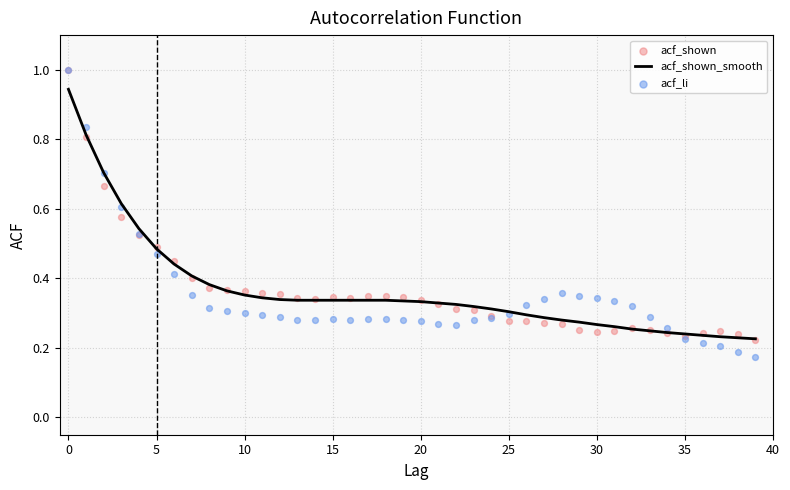

What are all the series names shown in the legend?

acf_shown_smooth, acf_shown, acf_li